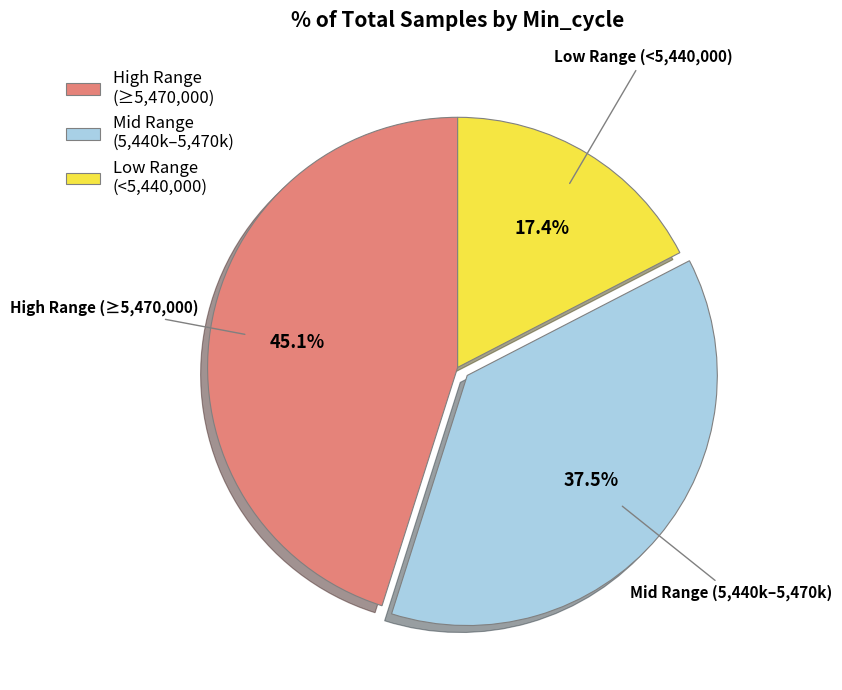

What is the smallest slice in the pie chart?

Low Range (<5,440,000)